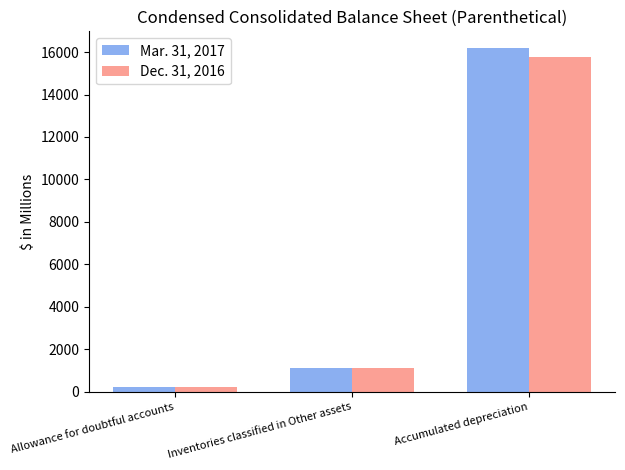

What is the label of the 2nd bar from the right?

Inventories classified in Other assets